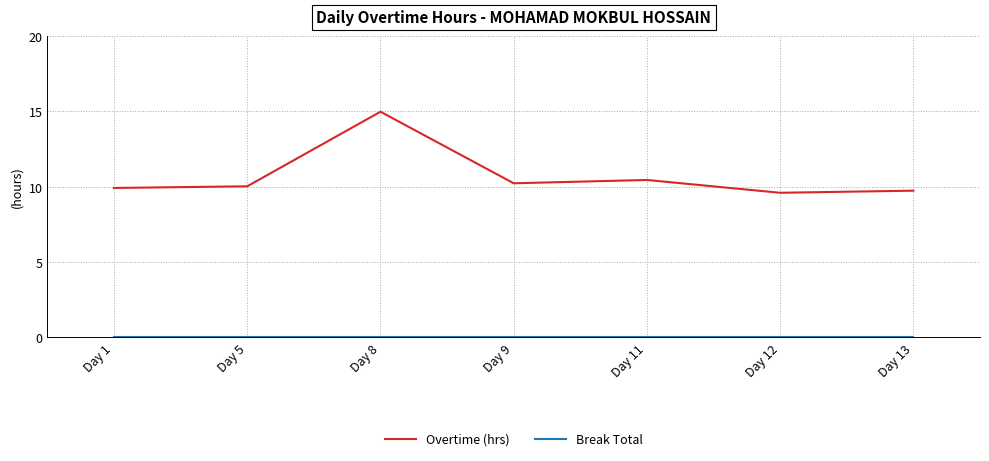

What is the maximum value for Overtime (hrs)?

15.0